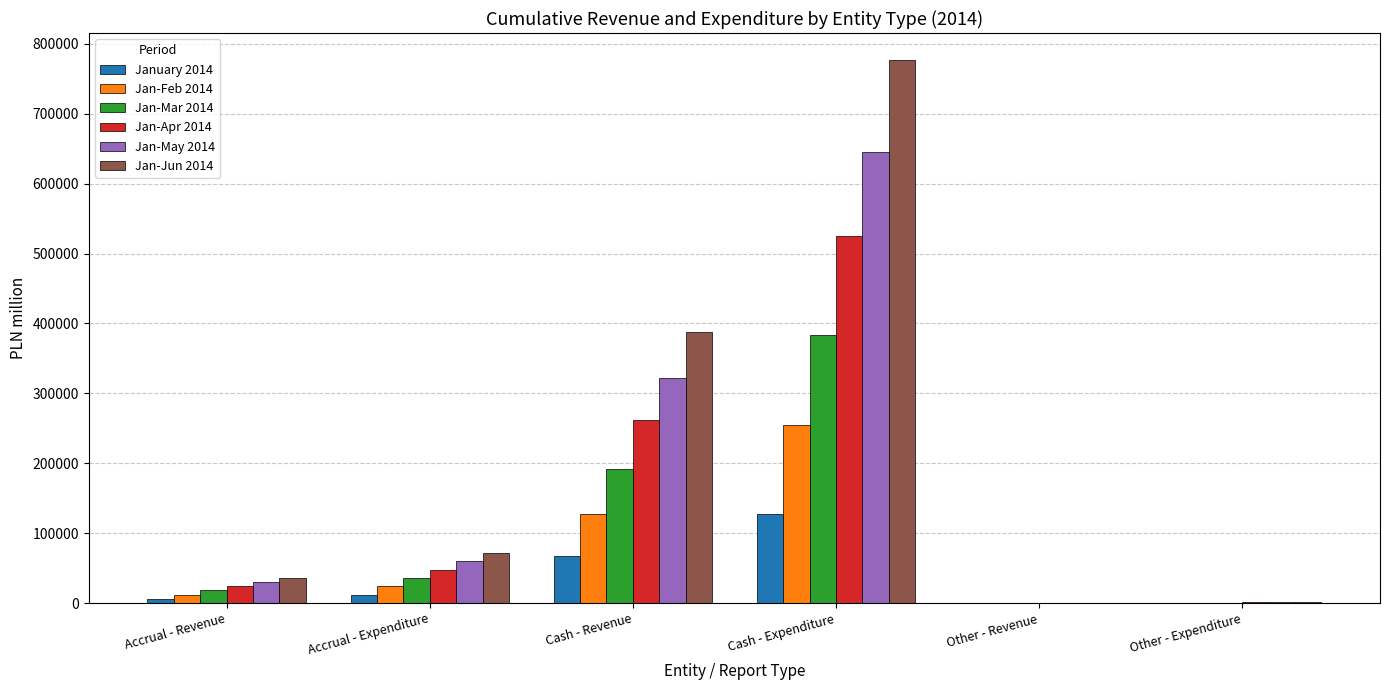

Which series has the largest total across all categories?

Jan-Jun 2014